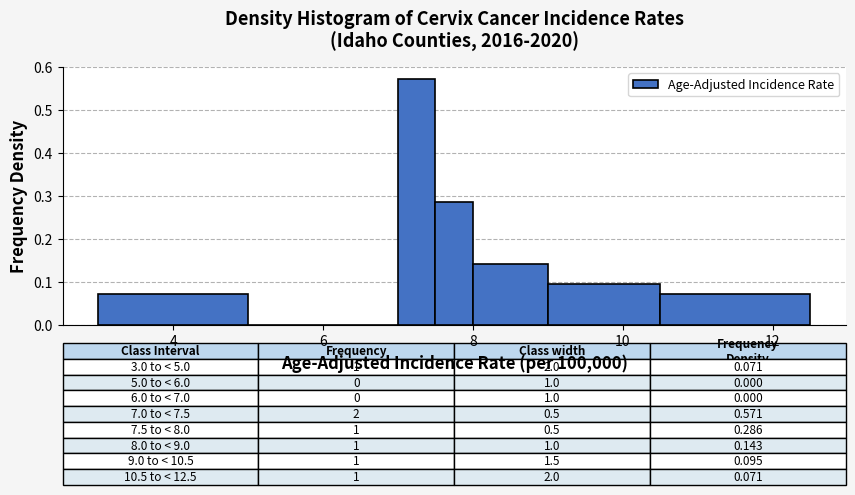

Read against the x-axis, roughly where is the centre of the tallest bar?

7.2